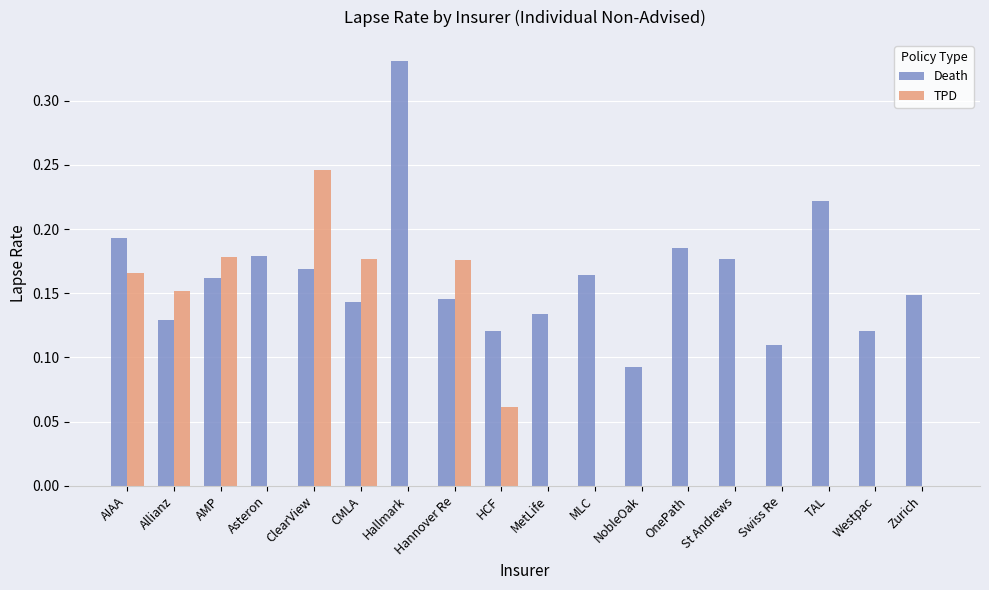

True or false: Death has a value of 0.2 at MetLife.

False